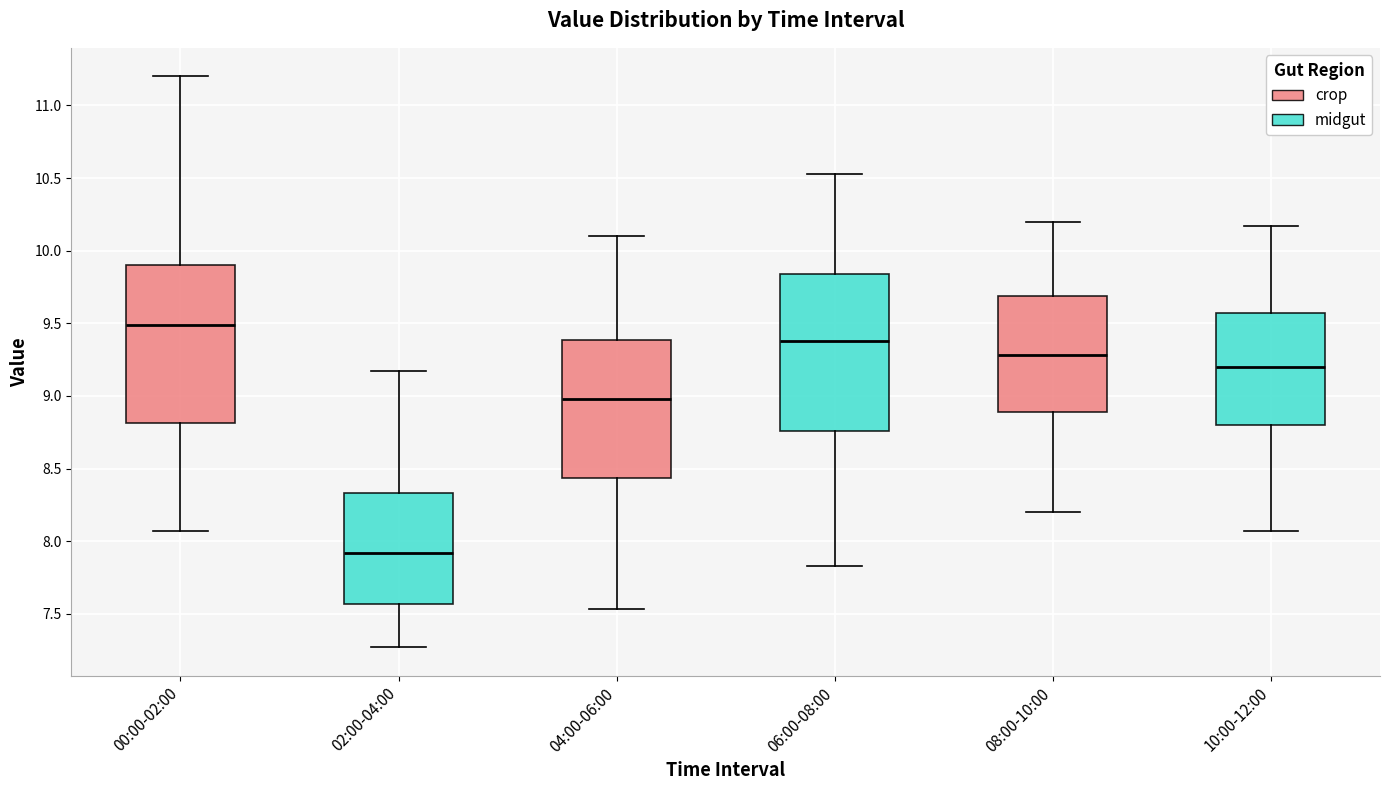

Where does the lower whisker of the box for 06:00-08:00 end on the y-axis? The values are not printed on the chart, so give them approximately, as read against the axis.

7.85